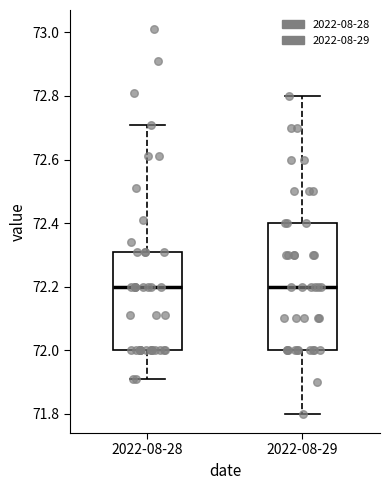

Reading left to right, read every box against the y-axis: the position of its median line, the range the box covers, and the ends of its whiskers. The values are not printed on the chart, so give them approximately, as read against the axis.

2022-08-28: median 72.20, box 72.00 to 72.32, whiskers 71.92 to 72.72
2022-08-29: median 72.20, box 72.00 to 72.40, whiskers 71.80 to 72.80